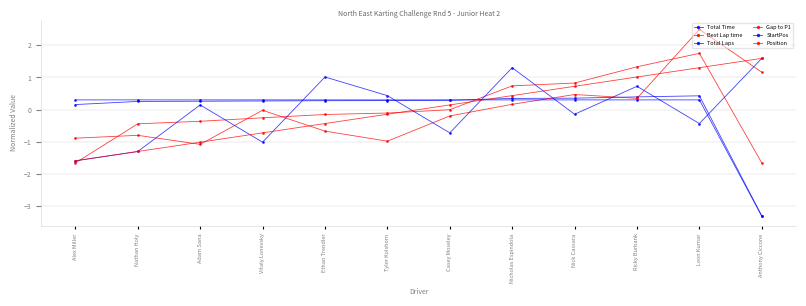

True or false: StartPos and Total Time cross at least once.

True